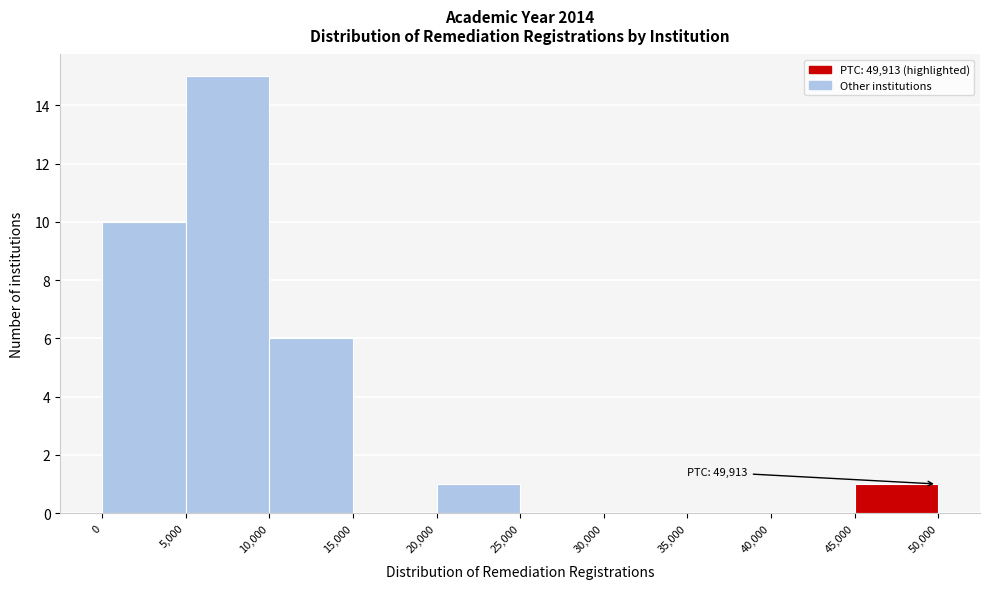

Which range on the x-axis has the tallest bar?

5,000 to 10,000